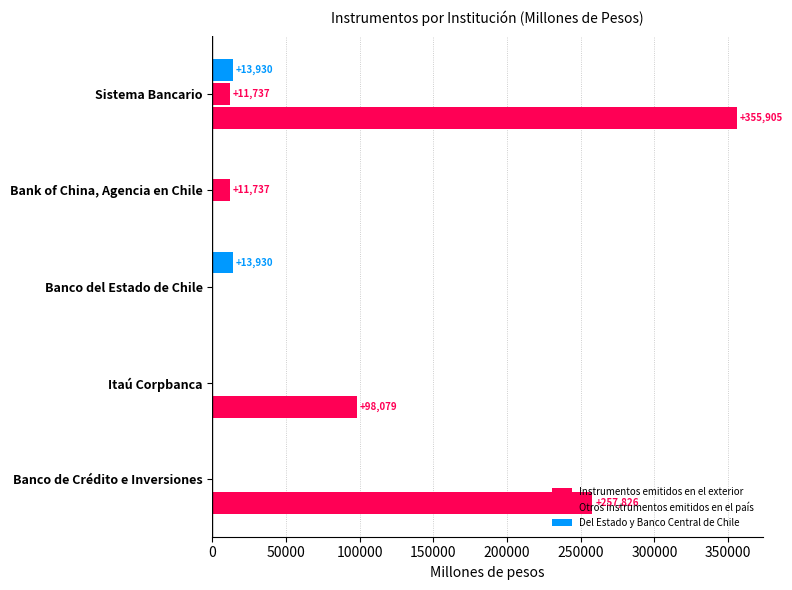

Count the number of categories in the chart.

5